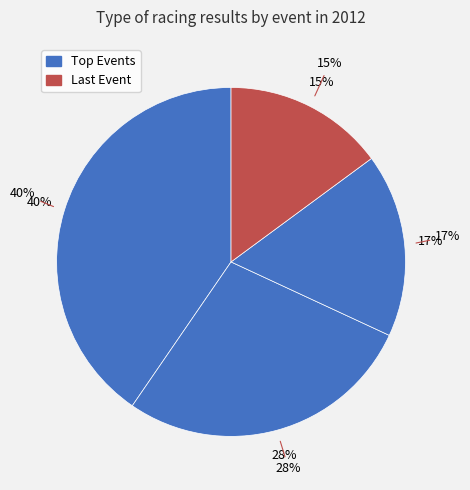

True or false: 121913 accounts for 3% of the total.

False